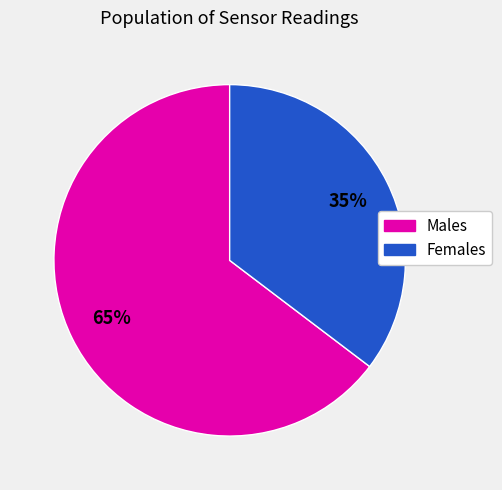

How many slices are in this pie chart?

2